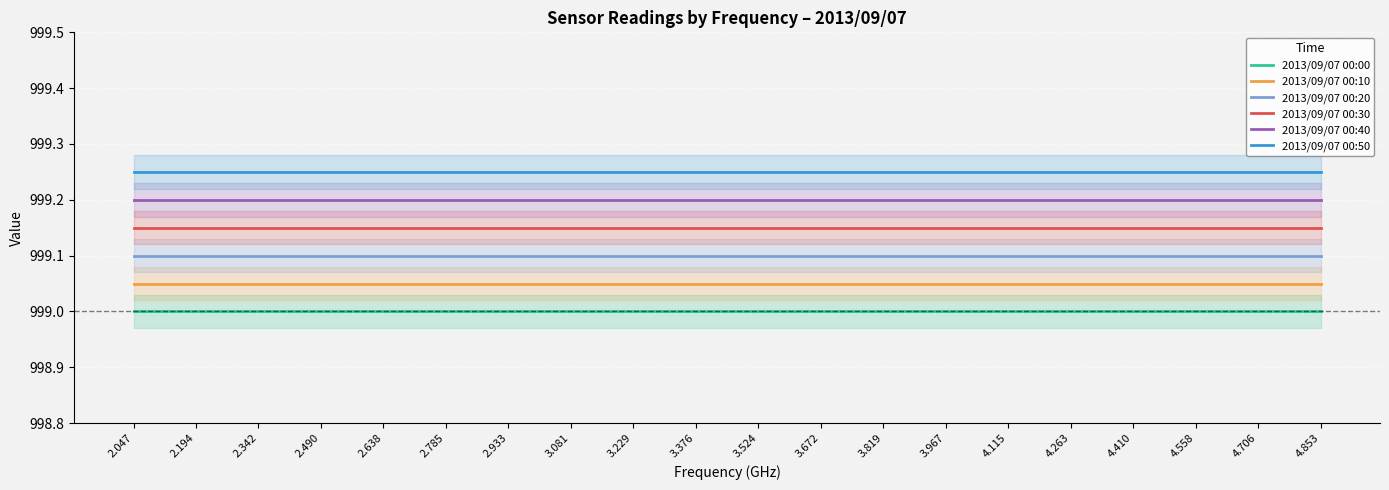

Which category has the highest value across all series?

2.047